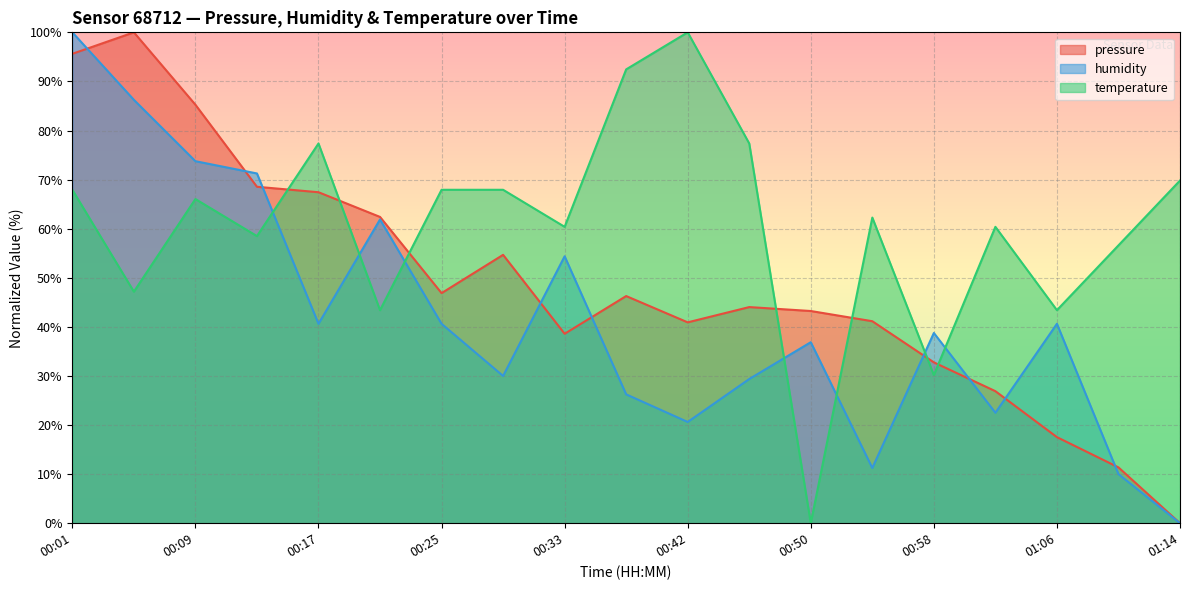

Between 00:01 and 00:29, which is larger?

00:01